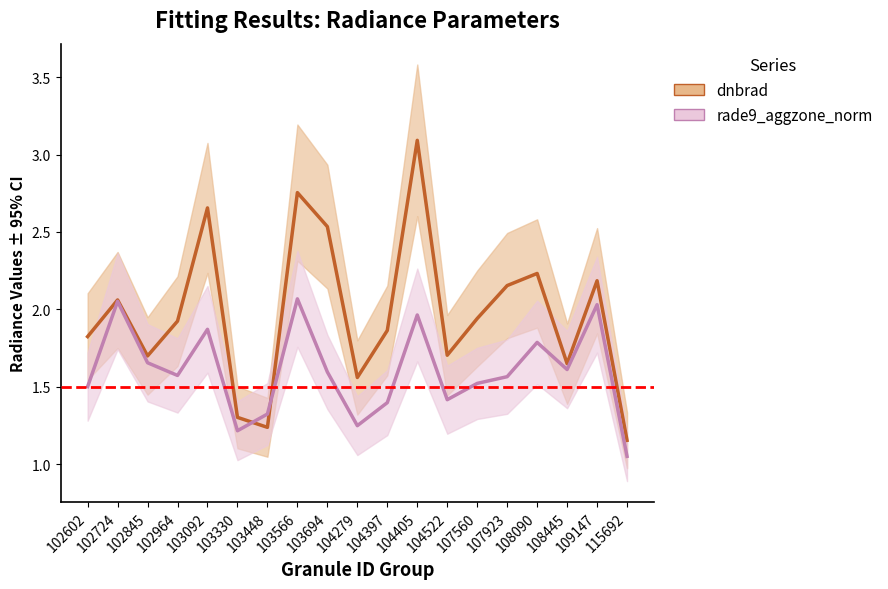

Reading left to right, list all the values displayed in this chart.

dnbrad: 1.8	2.1	1.7	1.9	2.7	1.3	1.2	2.8	2.5	1.6	1.9	3.1	1.7	1.9	2.2	2.2	1.6	2.2	1.2
rade9_aggzone_norm: 1.5	2.1	1.7	1.6	1.9	1.2	1.3	2.1	1.6	1.2	1.4	2.0	1.4	1.5	1.6	1.8	1.6	2.0	1.0